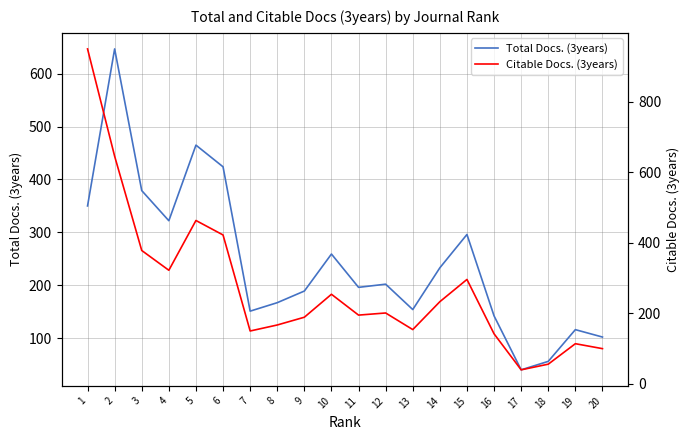

Reading left to right, list all the values displayed in this chart.

Total Docs. (3years): 350	647	379	322	465	424	151	167	189	259	196	202	154	233	296	142	40	56	116	102
Citable Docs. (3years): 949	645	378	322	463	422	150	167	189	254	195	201	154	233	296	142	40	56	114	100